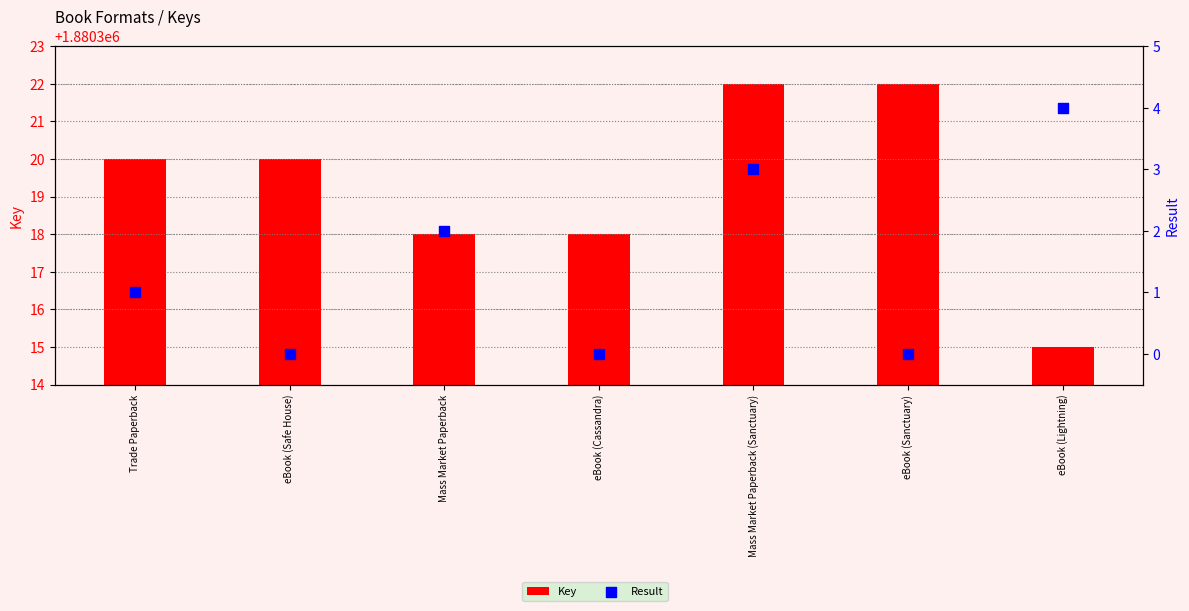

At which category is the sum across all series the highest?

Mass Market Paperback (Sanctuary)